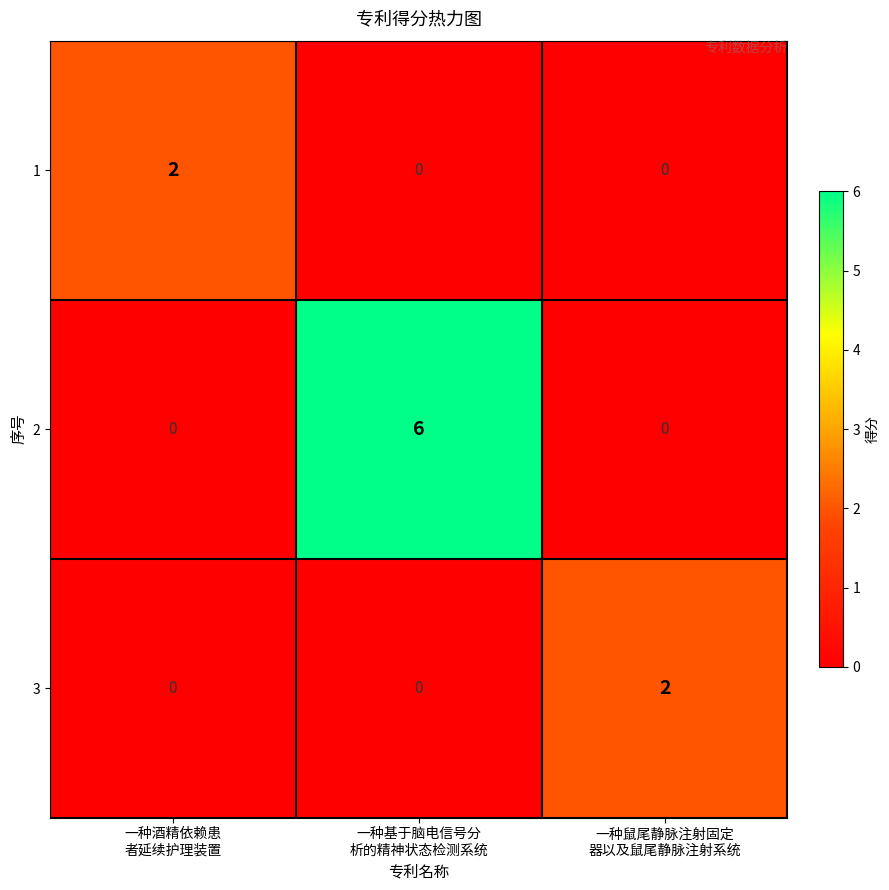

At how many categories does at least one series exceed 0?

3